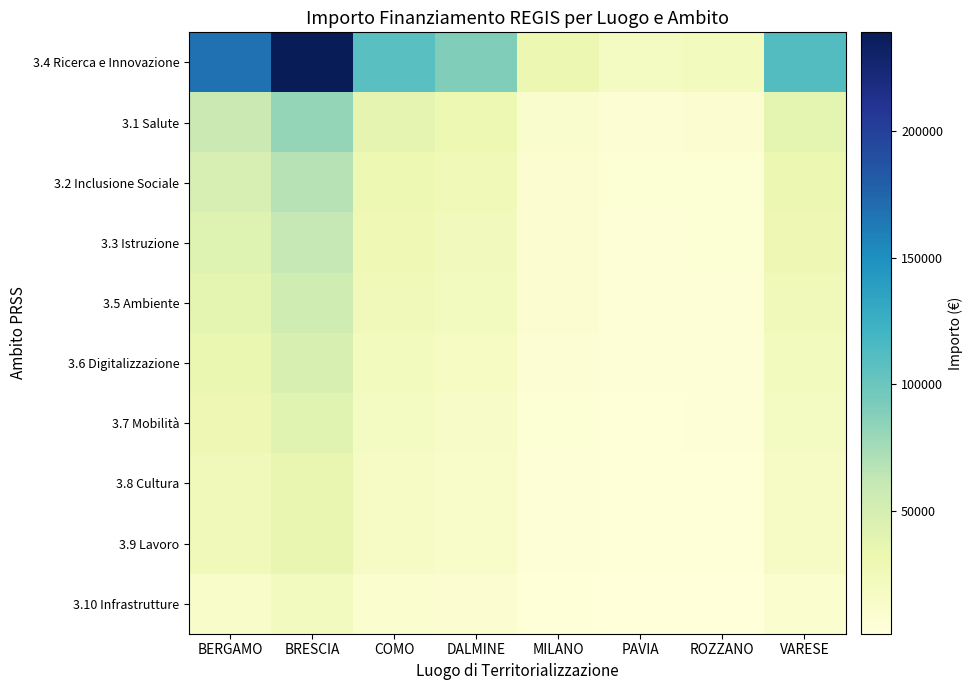

Reading right to left, what are all the values shown in this chart?

3.4 Ricerca e Innovazione: VARESE=111674.5	ROZZANO=21721.9	PAVIA=19102.2	MILANO=31594.0	DALMINE=90435.3	COMO=108897.9	BRESCIA=238875.9	BERGAMO=168276.1
3.1 Salute: VARESE=38288.4	ROZZANO=7447.5	PAVIA=6549.3	MILANO=10832.2	DALMINE=31006.4	COMO=37336.4	BRESCIA=81900.3	BERGAMO=57694.7
3.2 Inclusione Sociale: VARESE=31907.0	ROZZANO=6206.2	PAVIA=5457.8	MILANO=9026.9	DALMINE=25838.7	COMO=31113.7	BRESCIA=68250.2	BERGAMO=48078.9
3.3 Istruzione: VARESE=28716.3	ROZZANO=5585.6	PAVIA=4912.0	MILANO=8124.2	DALMINE=23254.8	COMO=28002.3	BRESCIA=61425.2	BERGAMO=43271.0
3.5 Ambiente: VARESE=25525.6	ROZZANO=4965.0	PAVIA=4366.2	MILANO=7221.5	DALMINE=20670.9	COMO=24891.0	BRESCIA=54600.2	BERGAMO=38463.1
3.6 Digitalizzazione: VARESE=22334.9	ROZZANO=4344.4	PAVIA=3820.4	MILANO=6318.8	DALMINE=18087.1	COMO=21779.6	BRESCIA=47775.2	BERGAMO=33655.2
3.7 Mobilità: VARESE=19144.2	ROZZANO=3723.7	PAVIA=3274.7	MILANO=5416.1	DALMINE=15503.2	COMO=18668.2	BRESCIA=40950.1	BERGAMO=28847.3
3.8 Cultura: VARESE=15953.5	ROZZANO=3103.1	PAVIA=2728.9	MILANO=4513.4	DALMINE=12919.3	COMO=15556.8	BRESCIA=34125.1	BERGAMO=24039.4
3.9 Lavoro: VARESE=15953.5	ROZZANO=3103.1	PAVIA=2728.9	MILANO=4513.4	DALMINE=12919.3	COMO=15556.8	BRESCIA=34125.1	BERGAMO=24039.4
3.10 Infrastrutture: VARESE=9572.1	ROZZANO=1861.9	PAVIA=1637.3	MILANO=2708.1	DALMINE=7751.6	COMO=9334.1	BRESCIA=20475.1	BERGAMO=14423.7